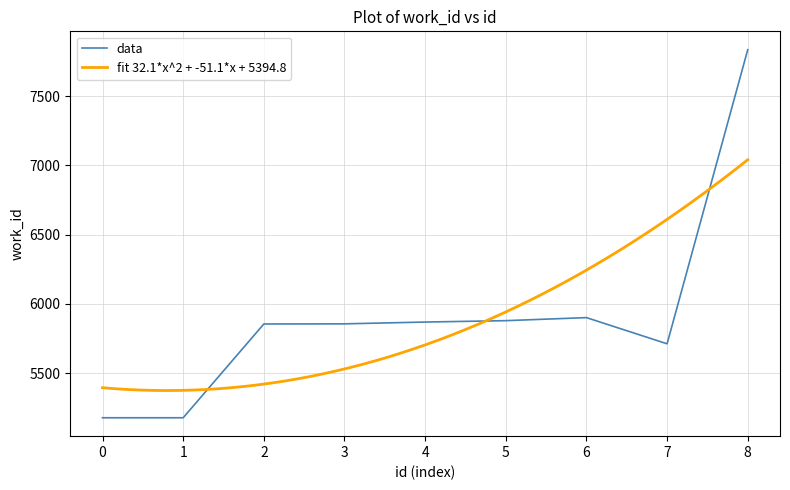

Count the number of data series in this chart.

1